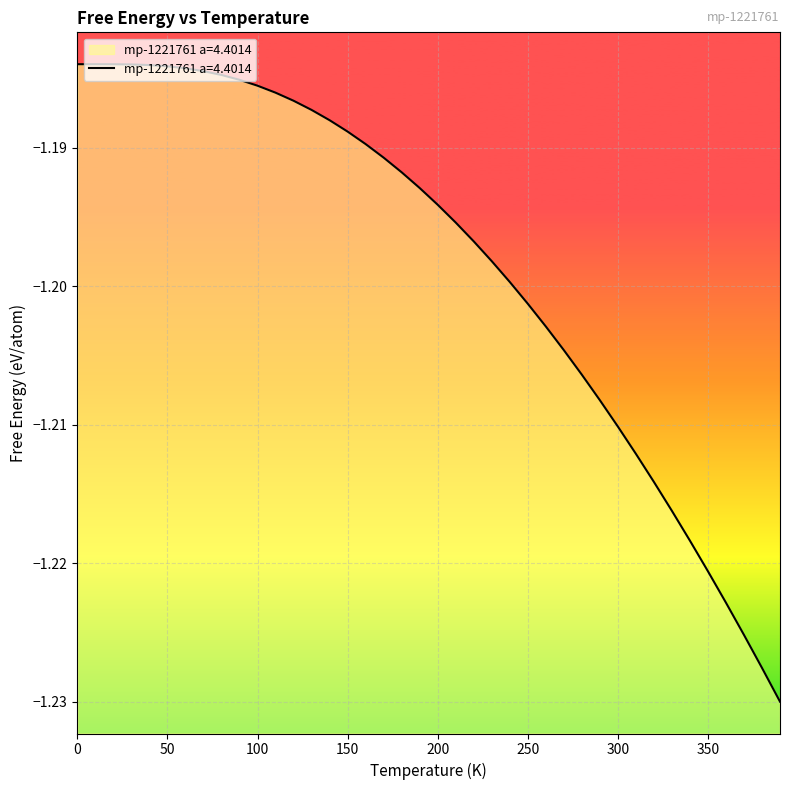

Count the number of categories in the chart.

40